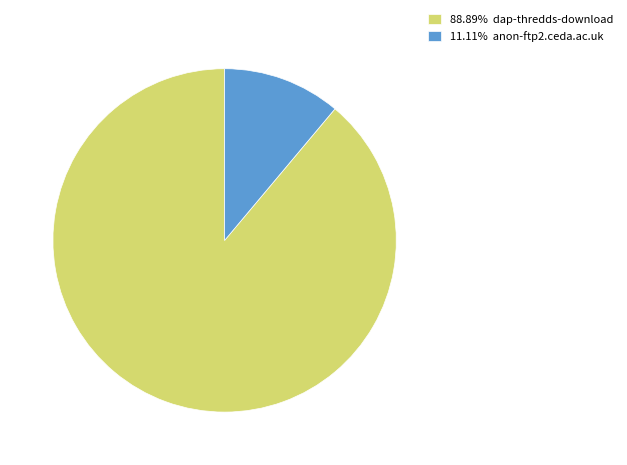

Is there any slice that represents more than half of the pie?

Yes